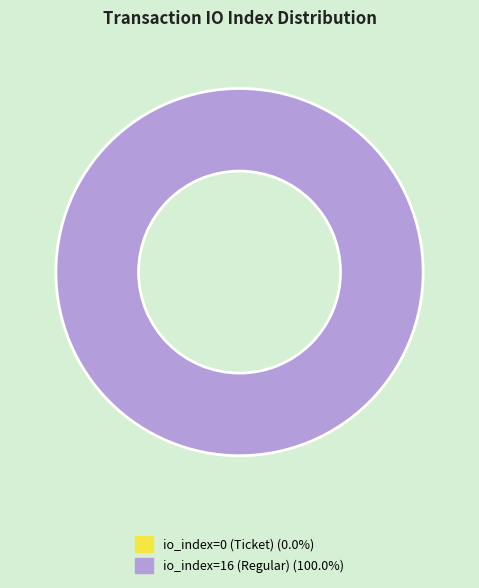

Do io_index=16 (Regular) and io_index=0 (Ticket) together represent more than half of the pie?

Yes